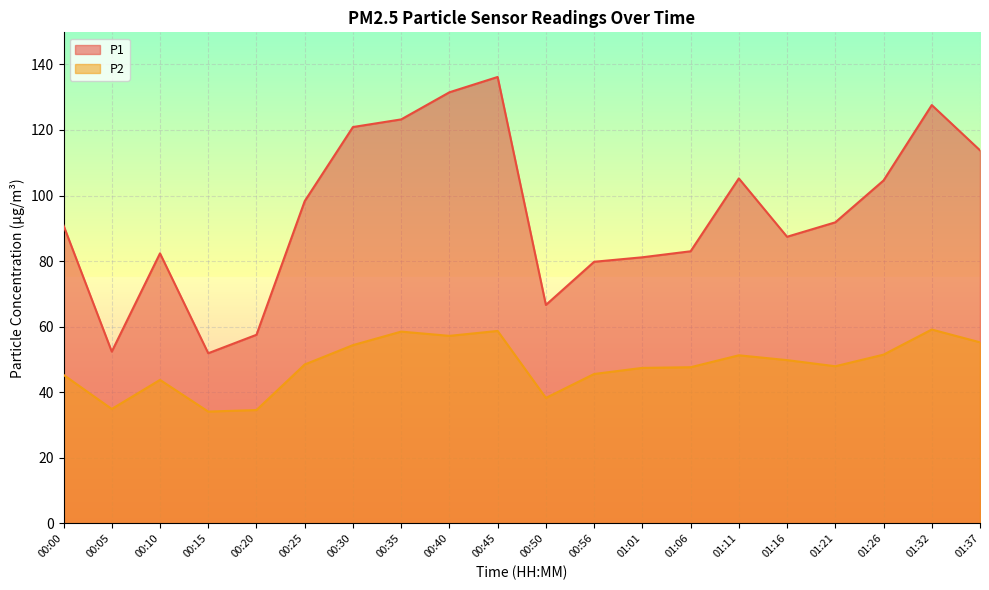

What value does the P2 series have at 00:45?

58.7